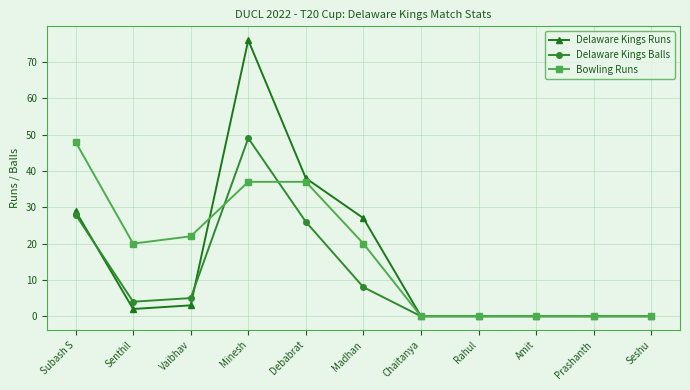

What is the sum of the Bowling Runs values at Chaitanya and Minesh?

37